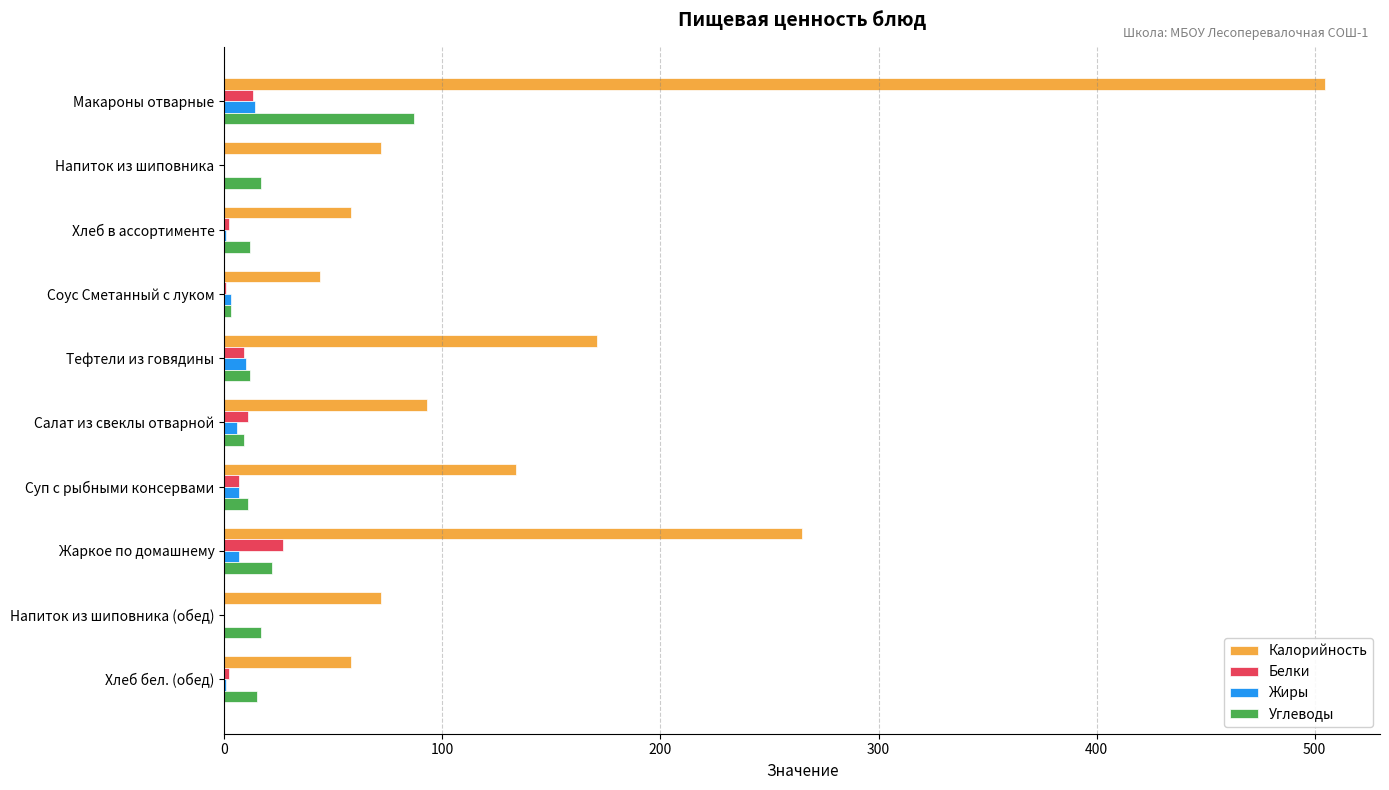

Is the value of Калорийность at Тефтели из говядины greater than the value of Жиры at Суп с рыбными консервами?

Yes